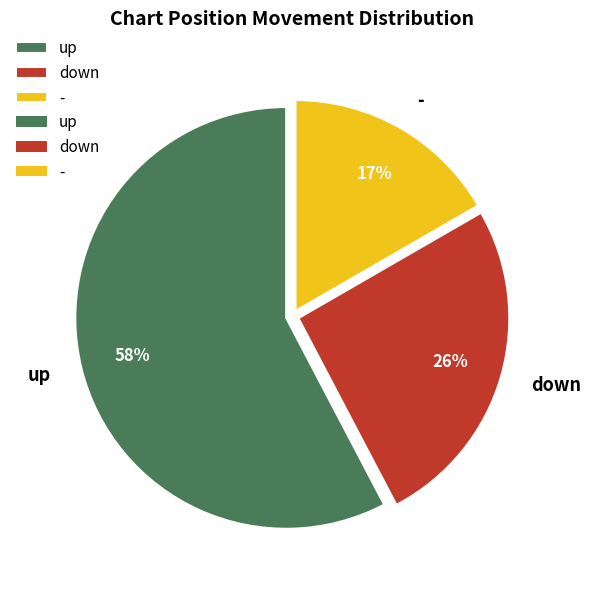

What is the ratio of the value at down to the value at -?

1.5